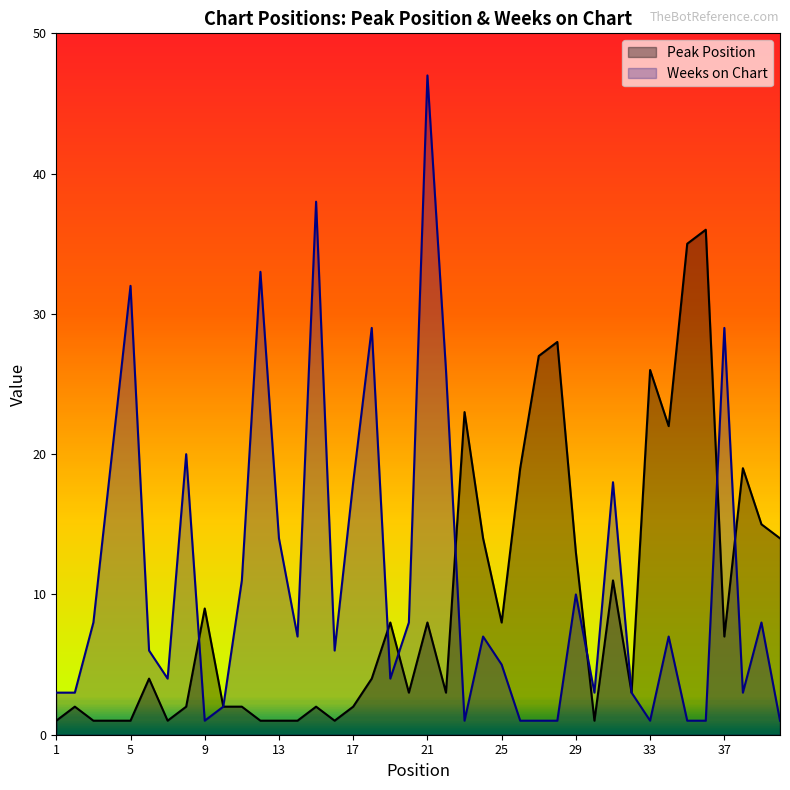

How many intersections are there between Weeks on Chart and Peak Position?

7